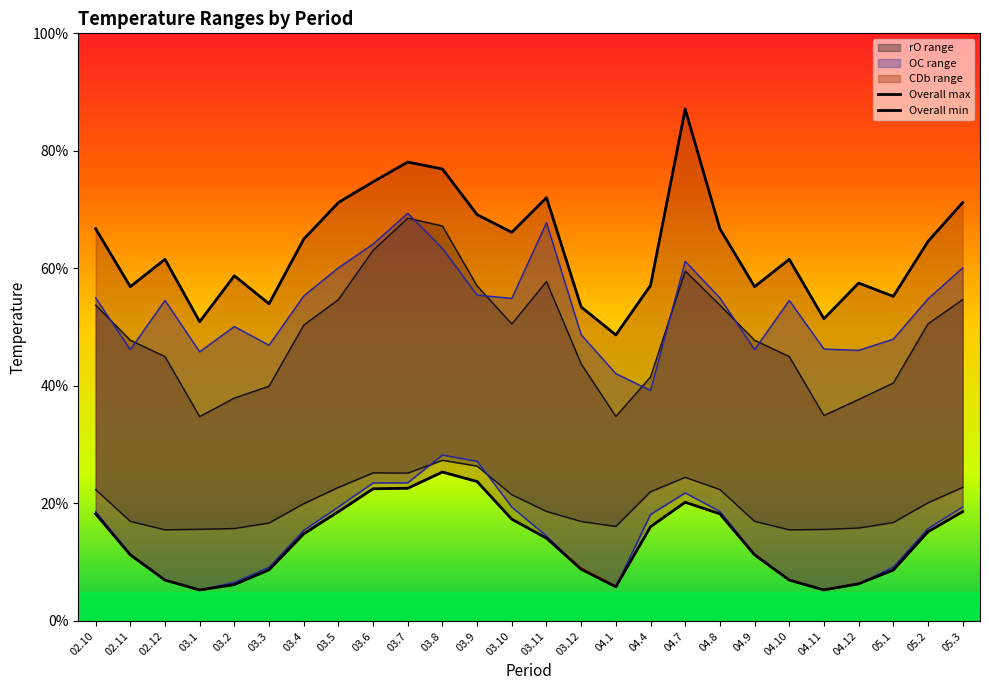

Reading left to right, what are all the values shown in this chart?

rO(min): 22.4	16.9	15.5	15.6	15.7	16.7	20.0	22.7	25.2	25.2	27.3	26.4	21.5	18.6	16.9	16.1	22.0	24.4	22.4	16.9	15.5	15.6	15.8	16.8	20.1	22.7
rO(max): 53.8	47.8	45.0	34.8	37.9	40.0	50.3	54.7	63.1	68.5	67.2	57.0	50.5	57.8	43.8	34.8	41.5	59.5	53.8	47.8	45.0	35.0	37.7	40.5	50.5	54.7
OC(min): 18.6	11.4	7.0	5.3	6.6	9.1	15.4	19.4	23.5	23.5	28.2	27.2	19.4	14.4	8.8	5.8	18.1	21.8	18.6	11.4	7.0	5.3	6.3	9.2	15.7	19.4
OC(max): 55.0	46.2	54.5	45.8	50.1	46.9	55.3	60.1	64.1	69.4	63.4	55.5	54.9	67.8	48.7	42.1	39.2	61.2	55.0	46.2	54.5	46.3	46.0	48.0	54.8	60.1
CDb(min): 18.2	11.2	7.0	5.3	6.2	8.7	14.8	18.6	22.5	22.6	25.3	23.7	17.3	14.1	9.1	6.0	16.0	20.2	18.2	11.2	7.0	5.3	6.4	8.7	15.2	18.6
CDb(max): 66.8	56.9	61.5	50.9	58.7	54.0	65.0	71.2	74.7	78.1	76.9	69.1	66.1	72.0	53.4	48.7	57.1	87.1	66.8	56.9	61.5	51.4	57.5	55.2	64.6	71.2